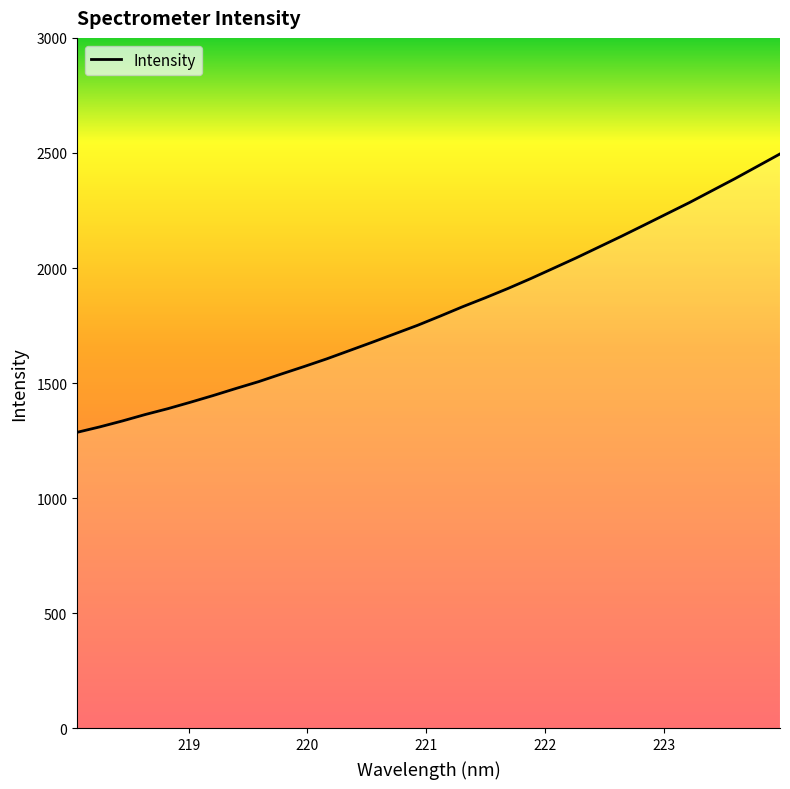

What is the smallest value displayed?

1285.9